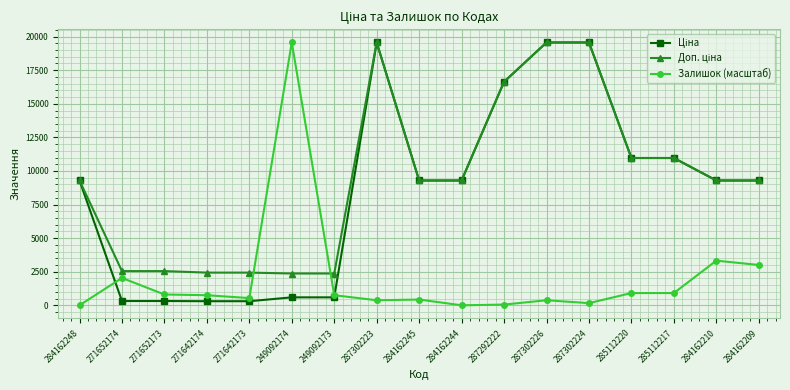

At how many categories does at least one series exceed 15663?

5